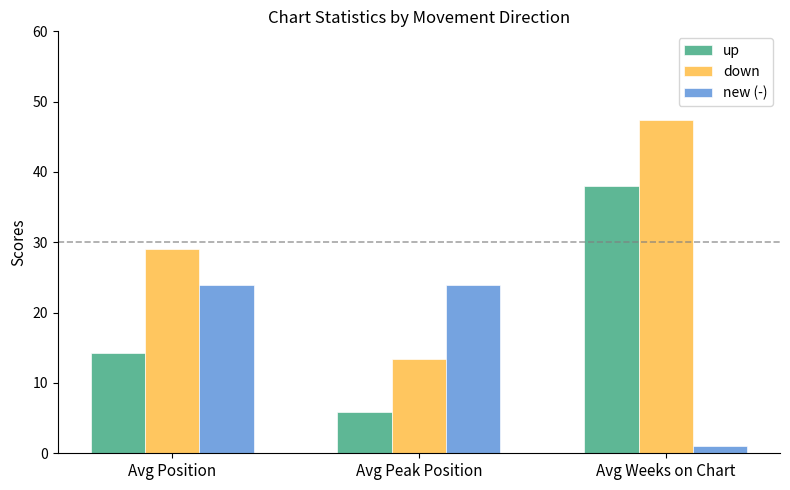

Is it true that up equals 38.1 at Avg Weeks on Chart?

True